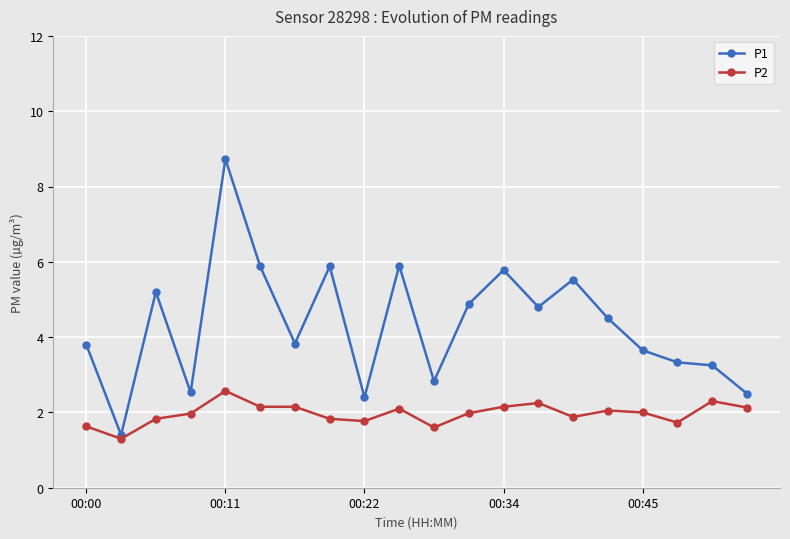

What is the value of the P2 point at the 8th from the left?

1.8